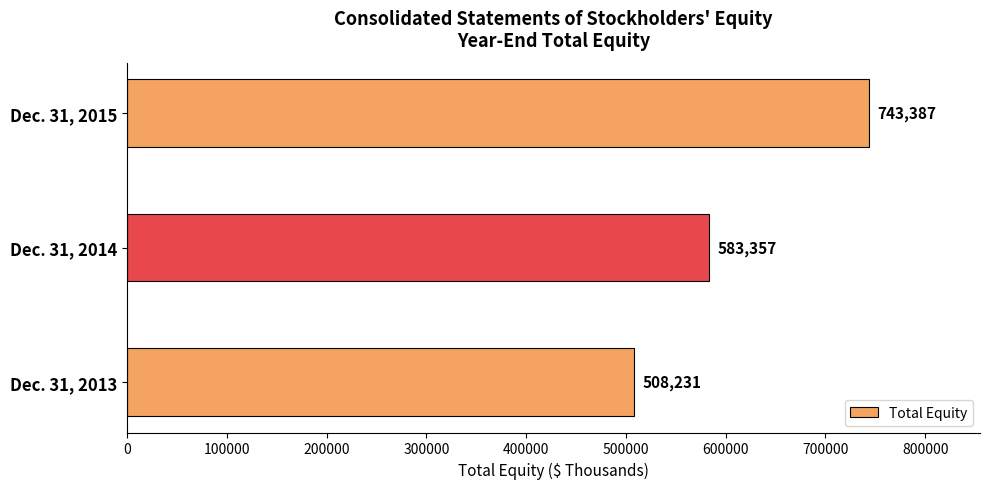

How many values are between 508231 and 743387?

3